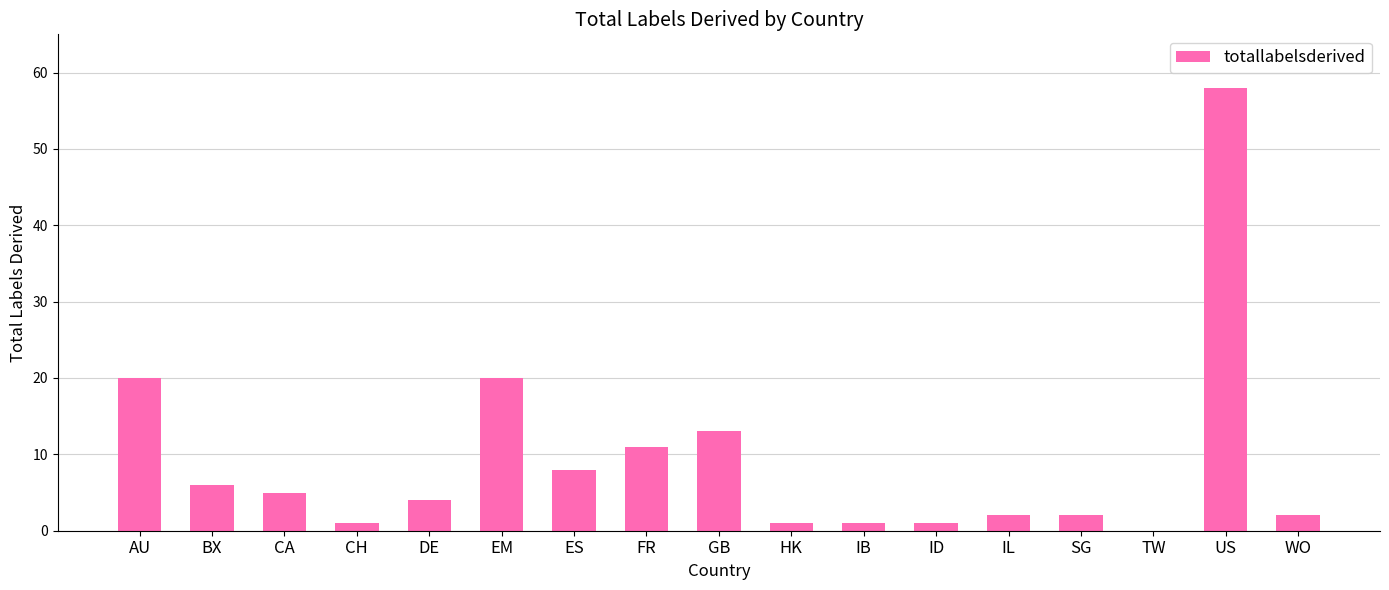

What is the maximum value shown in the chart?

58